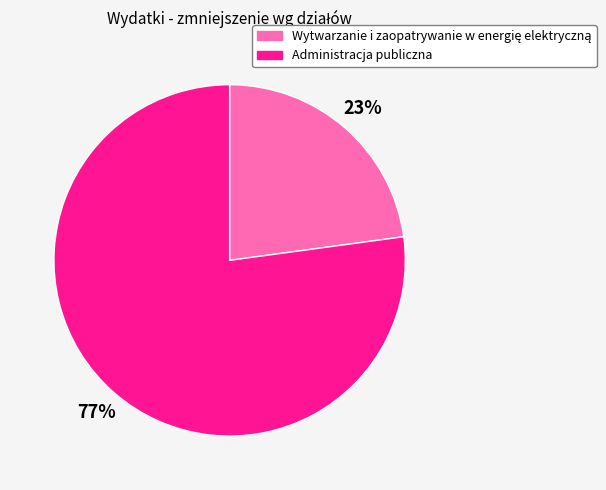

Is there a majority slice in this chart?

Yes